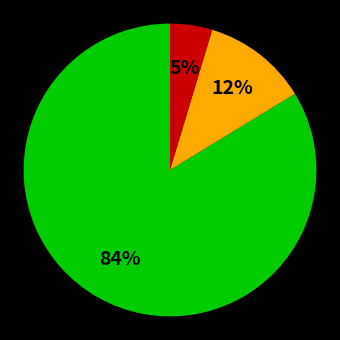

Is there any slice that represents more than half of the pie?

Yes